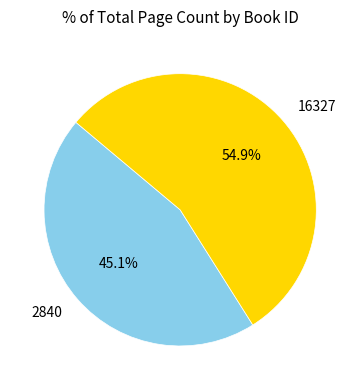

What percentage is the 16327 slice, to the nearest percent?

55%